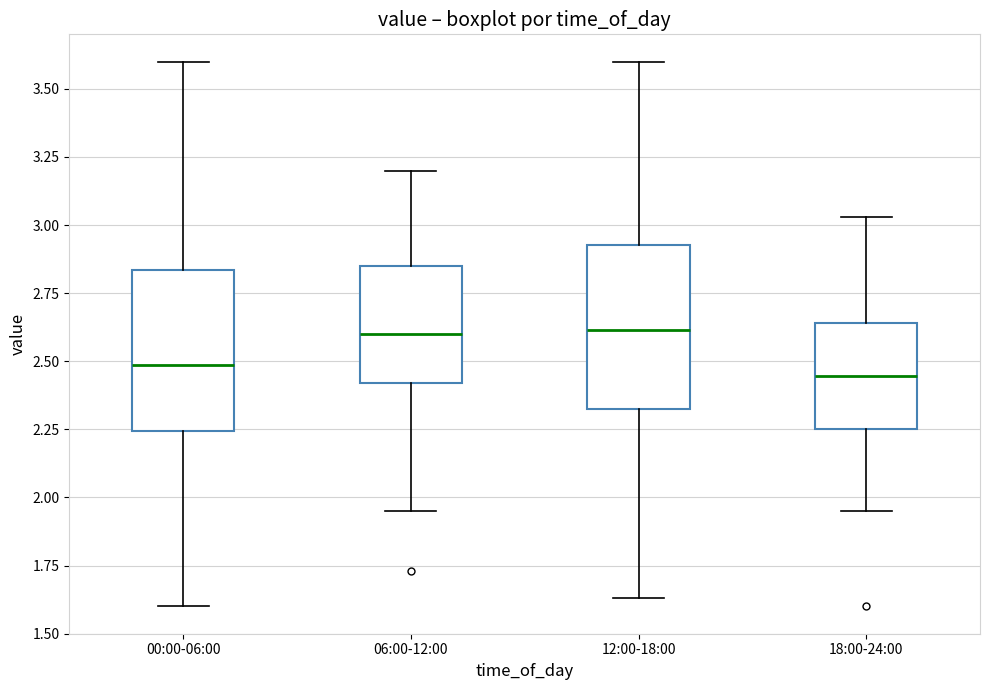

Reading left to right, read every box against the y-axis: the position of its median line, the range the box covers, and the ends of its whiskers. The values are not printed on the chart, so give them approximately, as read against the axis.

00:00-06:00: median 2.50, box 2.25 to 2.85, whiskers 1.60 to 3.60
06:00-12:00: median 2.60, box 2.40 to 2.85, whiskers 1.95 to 3.20
12:00-18:00: median 2.60, box 2.35 to 2.95, whiskers 1.65 to 3.60
18:00-24:00: median 2.45, box 2.25 to 2.65, whiskers 1.95 to 3.05